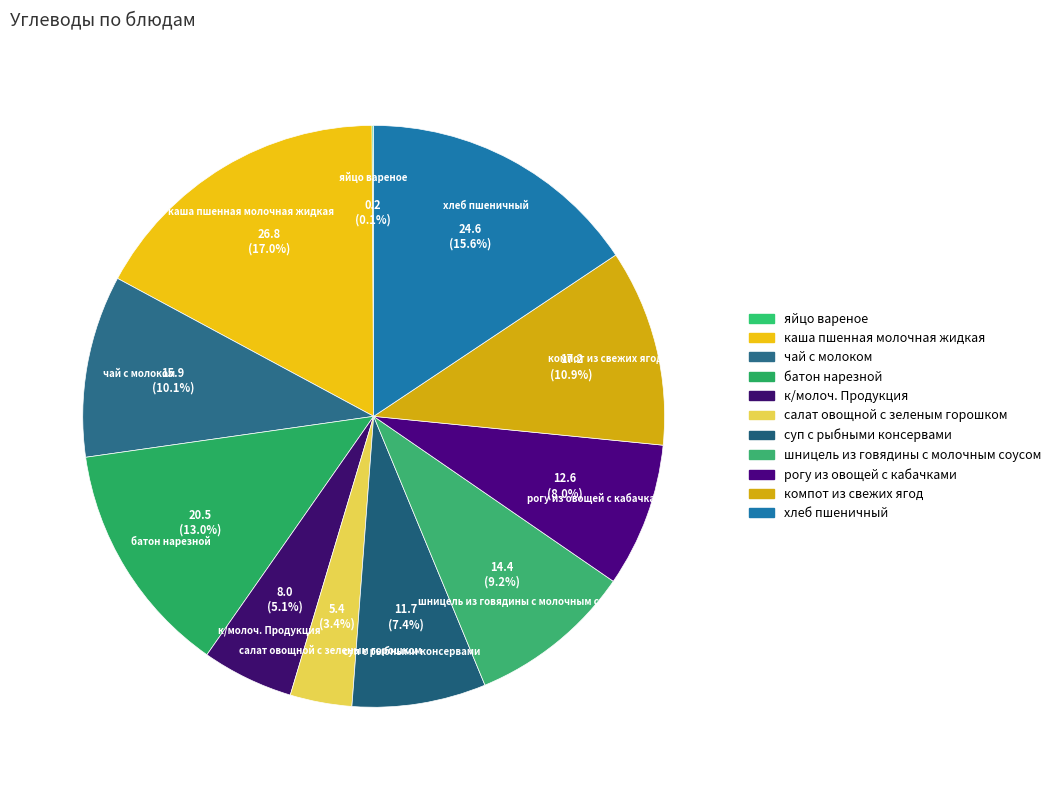

What percentage is NOT represented by каша пшенная молочная жидкая?

83.0%